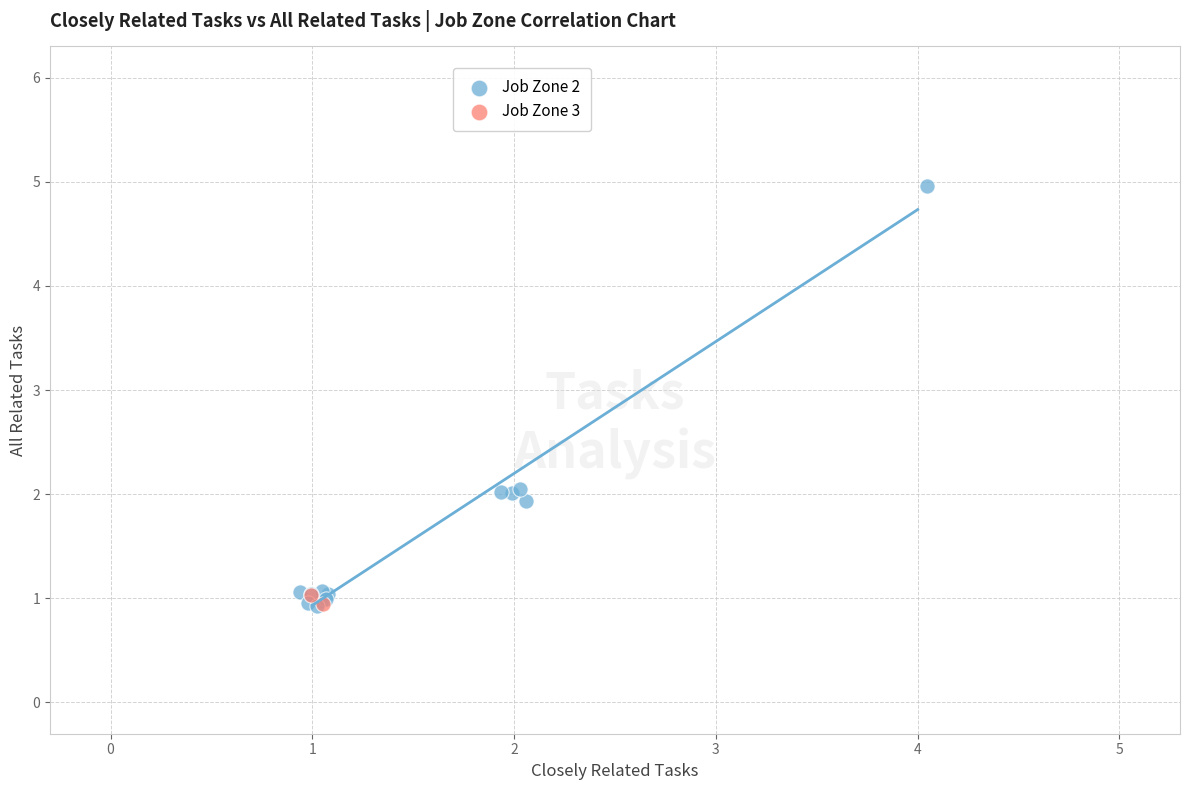

Which series contains the highest Y value?

Job Zone 2